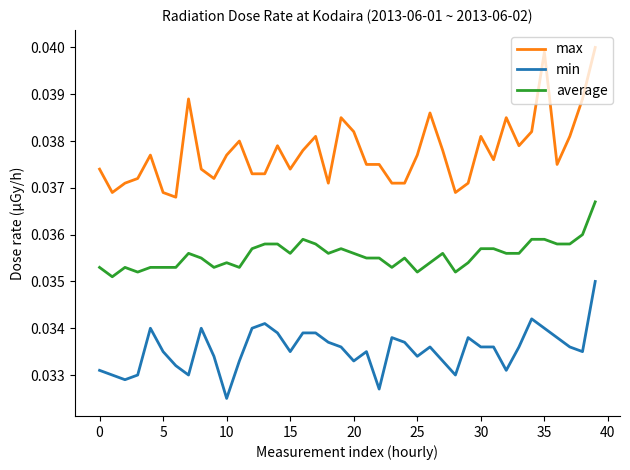

List the series in order of their overall mean, highest first.

max, average, min